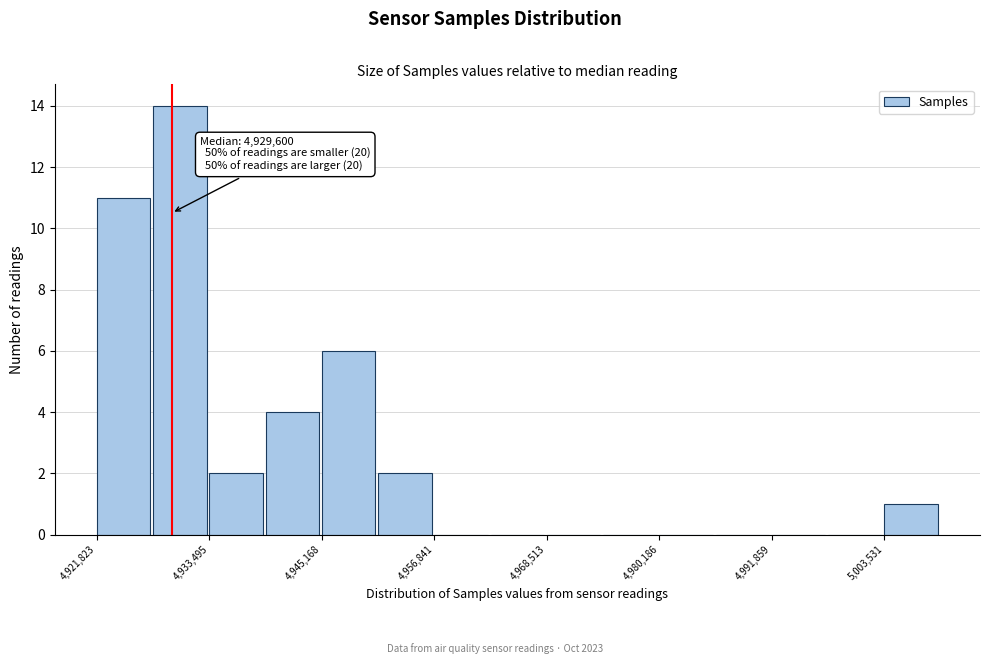

Read against the x-axis, roughly where is the centre of the tallest bar?

4930000